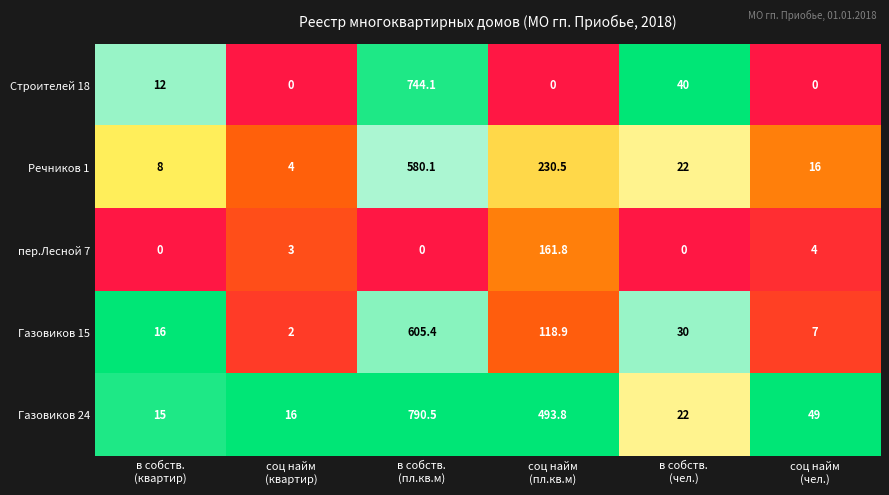

What is the maximum value shown in the chart?

790.5